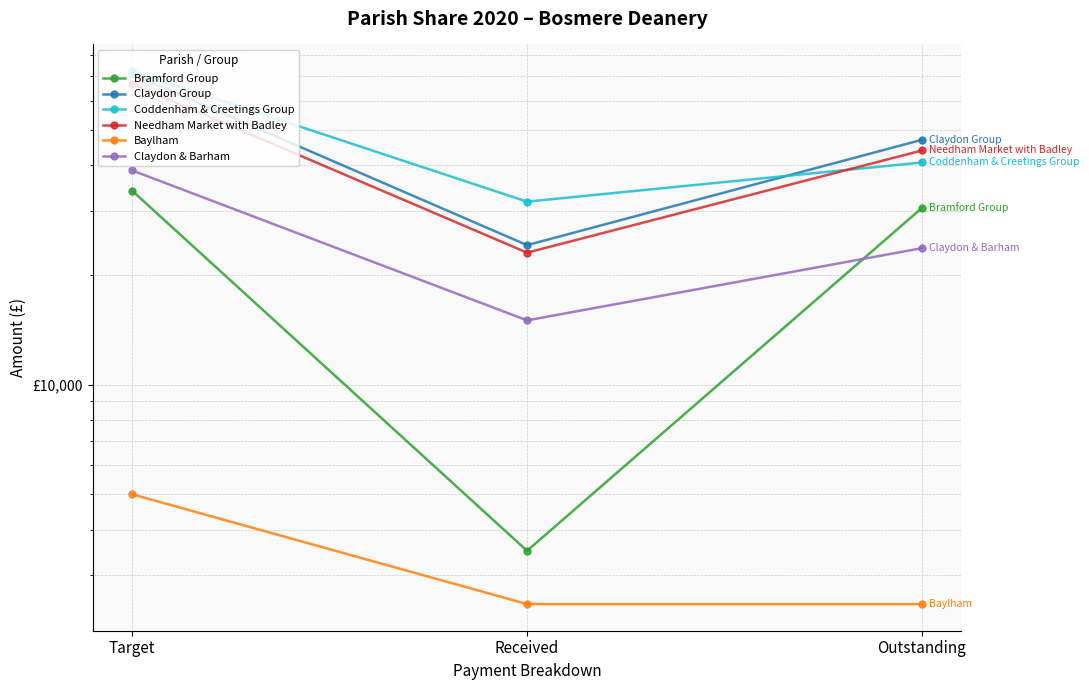

Which series has the largest range (max minus min)?

Claydon Group